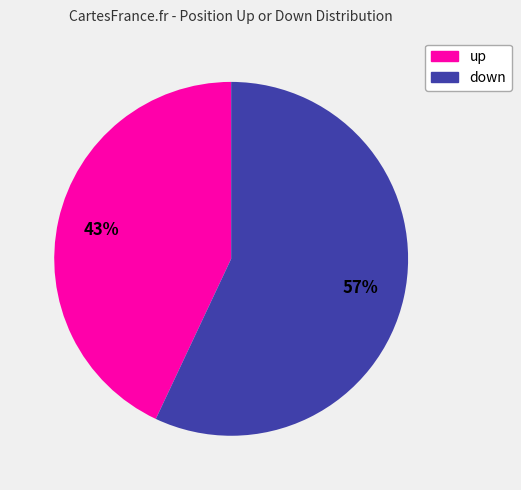

True or false: up accounts for 30% of the total.

False